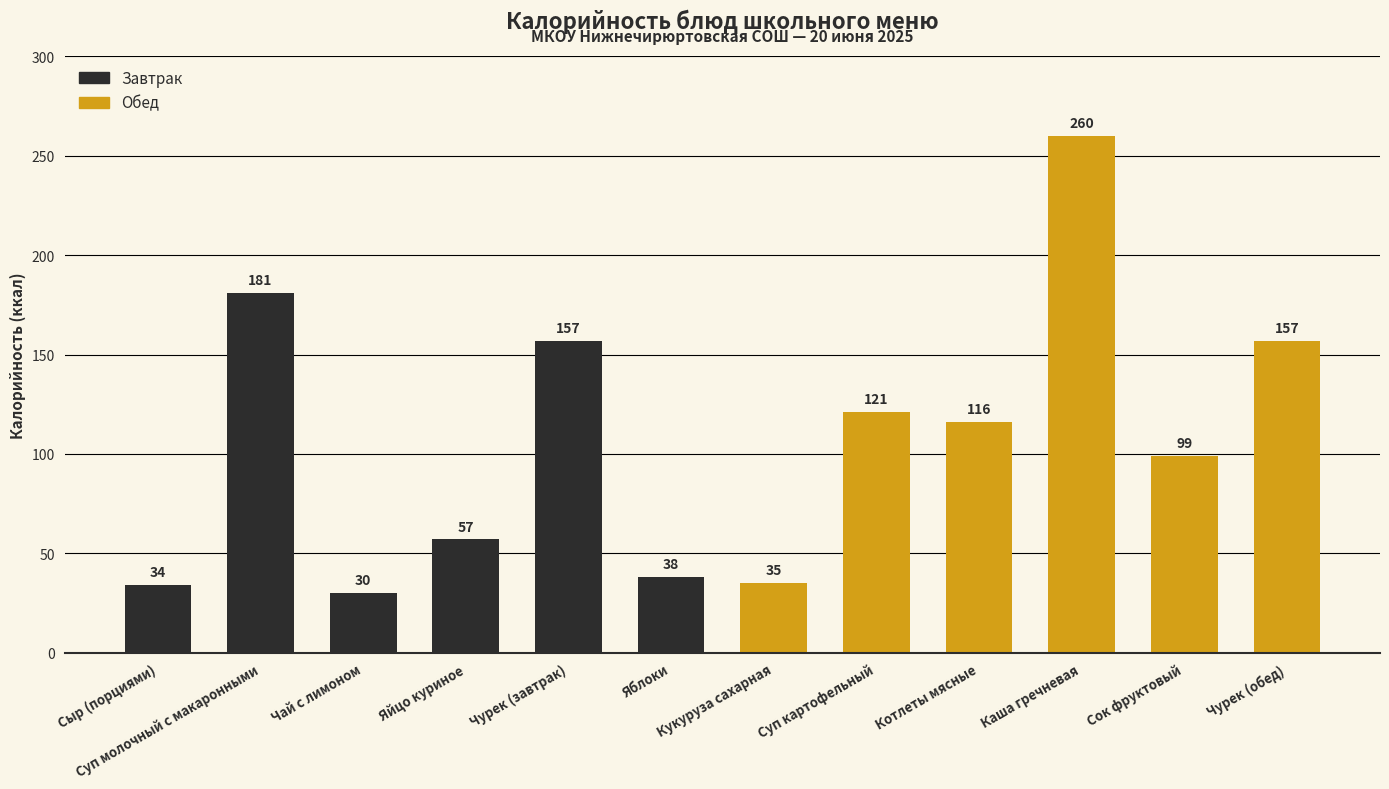

How many bars are there in total?

12